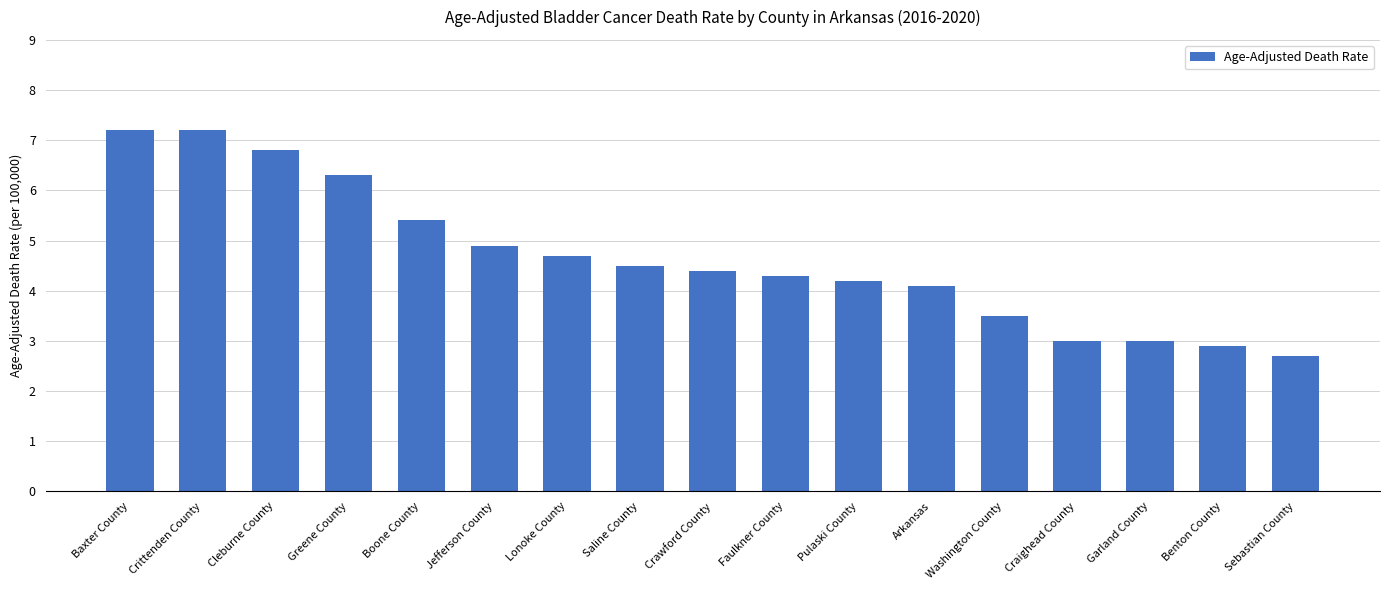

Which label corresponds to the smallest value in the chart?

Sebastian County